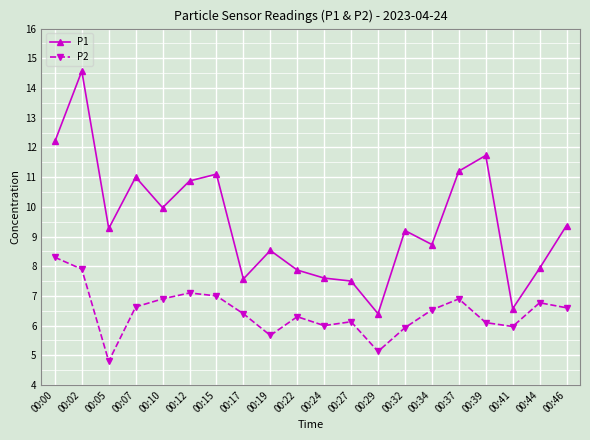

Is it true that P2 equals 6.6 at 00:07?

True